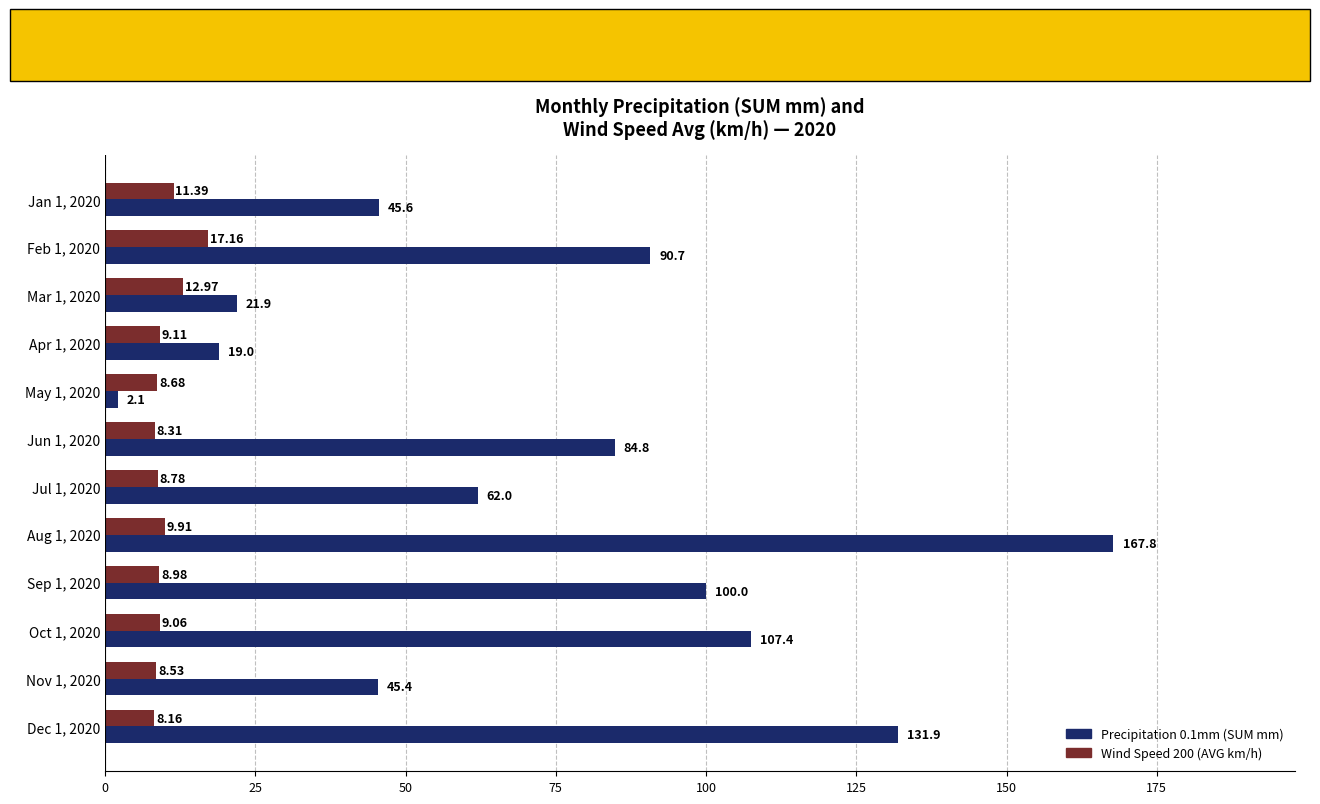

How many values in the Precipitation 0.1mm (SUM mm) series exceed 84?

6